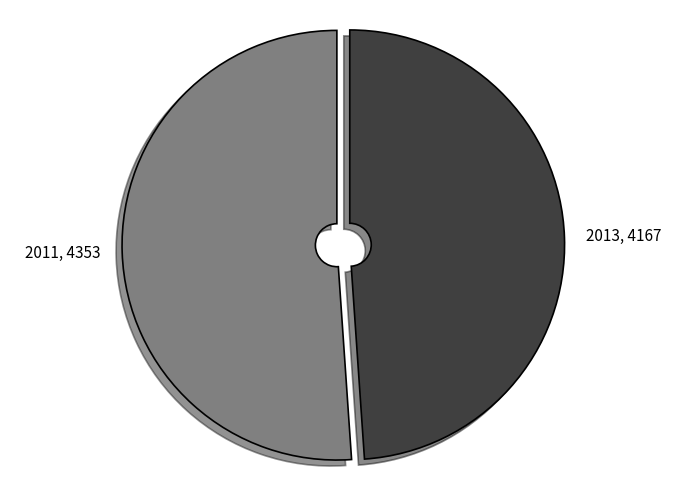

Is there any slice that represents more than half of the pie?

Yes